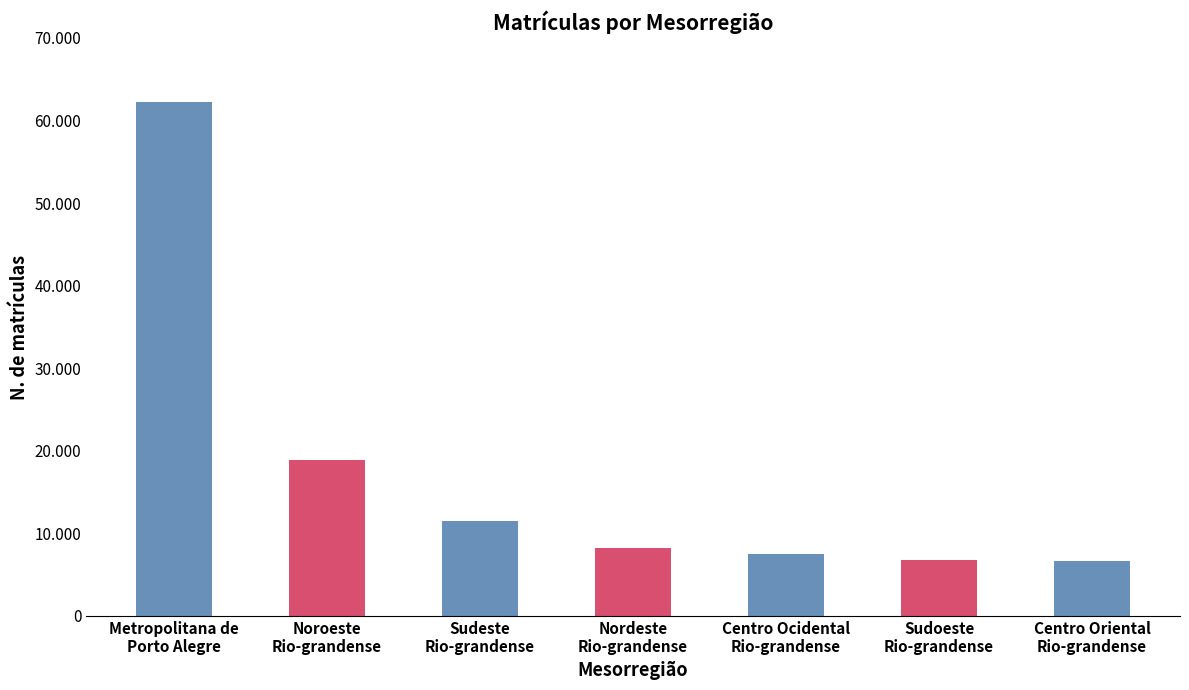

Are the bars horizontal?

No